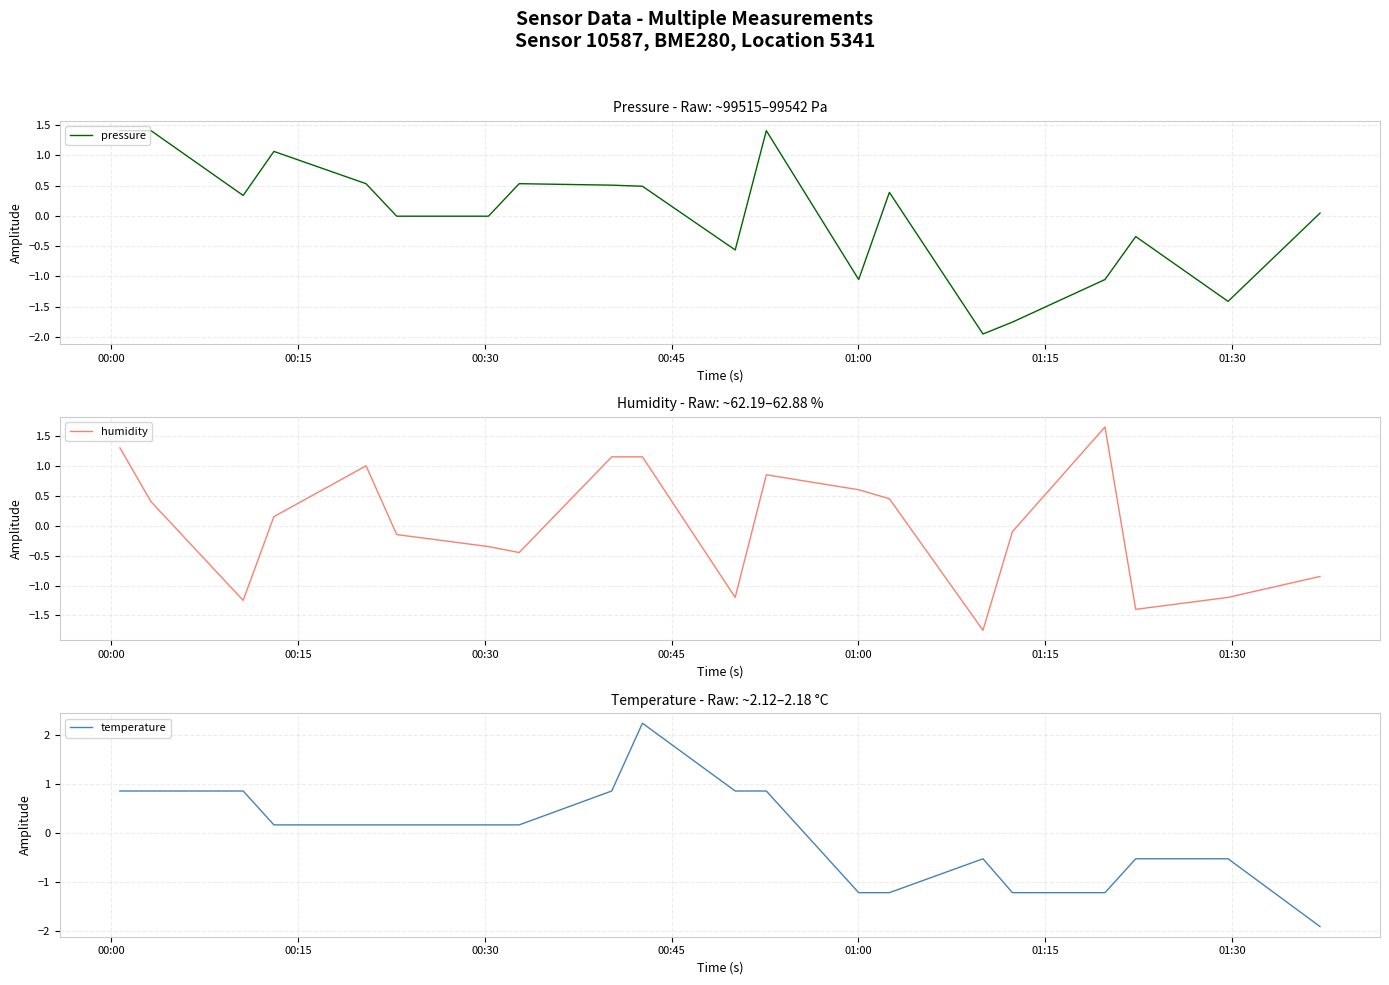

Is it true that humidity equals 0.4 at 00:15?

True